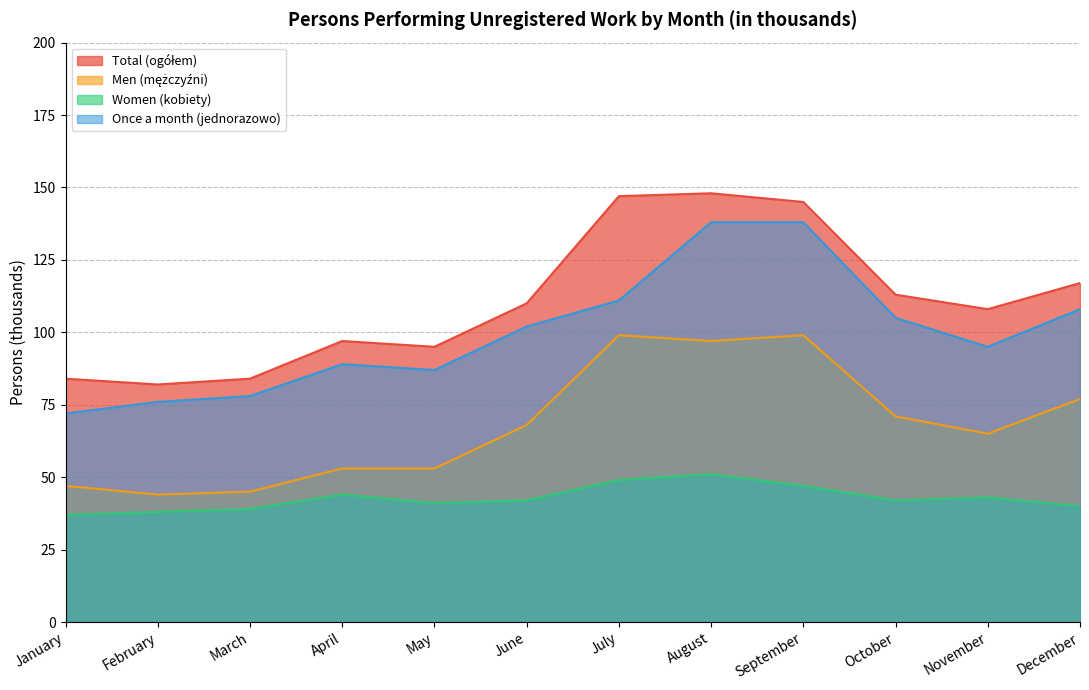

Reading right to left, transcribe all the data shown in this chart.

Total (ogółem): December=117	November=108	October=113	September=145	August=148	July=147	June=110	May=95	April=97	March=84	February=82	January=84
Men (mężczyźni): December=77	November=65	October=71	September=99	August=97	July=99	June=68	May=53	April=53	March=45	February=44	January=47
Women (kobiety): December=40	November=43	October=42	September=47	August=51	July=49	June=42	May=41	April=44	March=39	February=38	January=37
Once a month (jednorazowo): December=108	November=95	October=105	September=138	August=138	July=111	June=102	May=87	April=89	March=78	February=76	January=72